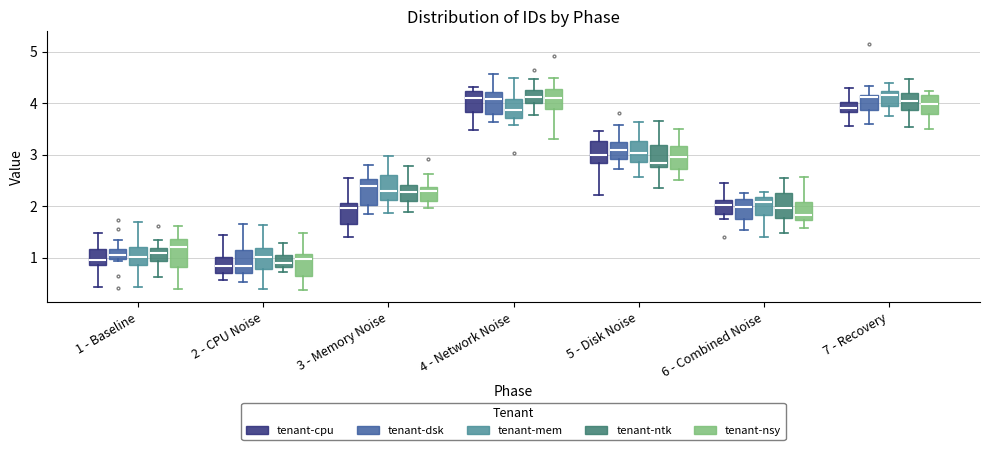

Reading left to right, transcribe this box plot: for each box, give where its median line is, the range the box spans, and where its two whiskers end, as read against the y-axis. The values are not printed on the chart, so give them approximately, as read against the axis.

1 - Baseline (tenant-cpu): median 1.0, box 0.9 to 1.2, whiskers 0.4 to 1.5
1 - Baseline (tenant-dsk): median 1.1, box 1.0 to 1.2, whiskers 0.9 to 1.3
1 - Baseline (tenant-mem): median 1.0, box 0.9 to 1.2, whiskers 0.4 to 1.7
1 - Baseline (tenant-ntk): median 1.1, box 0.9 to 1.2, whiskers 0.6 to 1.3
1 - Baseline (tenant-nsy): median 1.2, box 0.8 to 1.4, whiskers 0.4 to 1.6
2 - CPU Noise (tenant-cpu): median 0.8, box 0.7 to 1.0, whiskers 0.6 to 1.4
2 - CPU Noise (tenant-dsk): median 0.8, box 0.7 to 1.2, whiskers 0.5 to 1.7
2 - CPU Noise (tenant-mem): median 1.0, box 0.8 to 1.2, whiskers 0.4 to 1.6
2 - CPU Noise (tenant-ntk): median 0.9, box 0.8 to 1.0, whiskers 0.7 to 1.3
2 - CPU Noise (tenant-nsy): median 1.0, box 0.6 to 1.1, whiskers 0.4 to 1.5
3 - Memory Noise (tenant-cpu): median 2.0, box 1.7 to 2.1, whiskers 1.4 to 2.6
3 - Memory Noise (tenant-dsk): median 2.4, box 2.0 to 2.5, whiskers 1.9 to 2.8
3 - Memory Noise (tenant-mem): median 2.3, box 2.1 to 2.6, whiskers 1.9 to 3.0
3 - Memory Noise (tenant-ntk): median 2.3, box 2.1 to 2.4, whiskers 1.9 to 2.8
3 - Memory Noise (tenant-nsy): median 2.3, box 2.1 to 2.4, whiskers 2.0 to 2.6
4 - Network Noise (tenant-cpu): median 4.1, box 3.8 to 4.2, whiskers 3.5 to 4.3
4 - Network Noise (tenant-dsk): median 4.1, box 3.8 to 4.2, whiskers 3.6 to 4.6
4 - Network Noise (tenant-mem): median 3.9, box 3.7 to 4.1, whiskers 3.6 to 4.5
4 - Network Noise (tenant-ntk): median 4.1, box 4.0 to 4.2, whiskers 3.8 to 4.5
4 - Network Noise (tenant-nsy): median 4.1, box 3.9 to 4.3, whiskers 3.3 to 4.5
5 - Disk Noise (tenant-cpu): median 3.0, box 2.8 to 3.3, whiskers 2.2 to 3.5
5 - Disk Noise (tenant-dsk): median 3.1, box 2.9 to 3.2, whiskers 2.7 to 3.6
5 - Disk Noise (tenant-mem): median 3.0, box 2.9 to 3.3, whiskers 2.6 to 3.6
5 - Disk Noise (tenant-ntk): median 2.8 (just above the box's lower edge), box 2.8 to 3.2, whiskers 2.4 to 3.7
5 - Disk Noise (tenant-nsy): median 3.0, box 2.7 to 3.2, whiskers 2.5 to 3.5
6 - Combined Noise (tenant-cpu): median 2.0, box 1.8 to 2.1, whiskers 1.8 (just below the box's lower edge) to 2.4
6 - Combined Noise (tenant-dsk): median 2.0, box 1.7 to 2.1, whiskers 1.5 to 2.3
6 - Combined Noise (tenant-mem): median 2.1, box 1.8 to 2.2, whiskers 1.4 to 2.3
6 - Combined Noise (tenant-ntk): median 2.0, box 1.8 to 2.3, whiskers 1.5 to 2.5
6 - Combined Noise (tenant-nsy): median 1.8, box 1.7 to 2.1, whiskers 1.6 to 2.6
7 - Recovery (tenant-cpu): median 3.9, box 3.8 to 4.0, whiskers 3.6 to 4.3
7 - Recovery (tenant-dsk): median 4.1, box 3.9 to 4.2, whiskers 3.6 to 4.3
7 - Recovery (tenant-mem): median 4.2 (just below the box's upper edge), box 3.9 to 4.2, whiskers 3.8 to 4.4
7 - Recovery (tenant-ntk): median 4.0, box 3.9 to 4.2, whiskers 3.5 to 4.5
7 - Recovery (tenant-nsy): median 4.0, box 3.8 to 4.2, whiskers 3.5 to 4.2 (just above the box's upper edge)